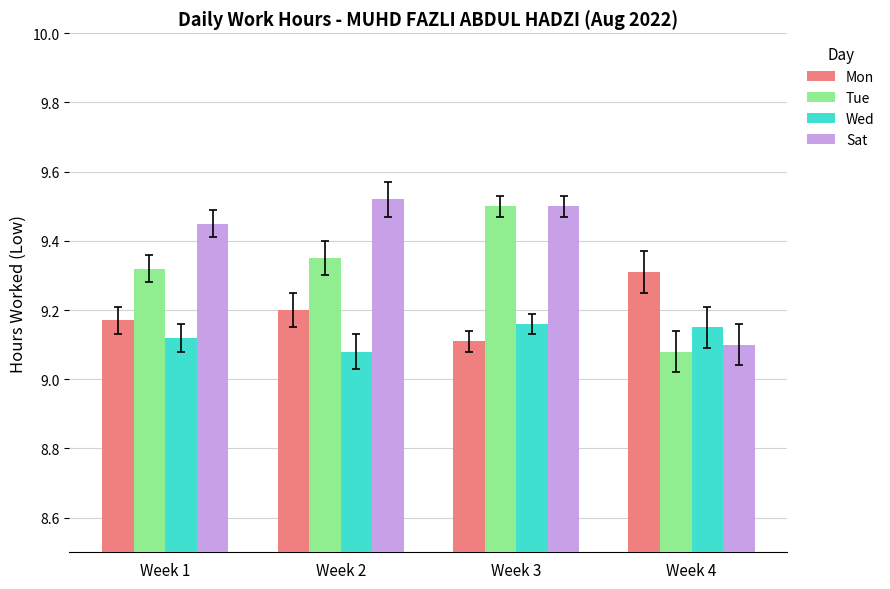

What are all the series names shown in the legend?

Mon, Tue, Wed, Sat